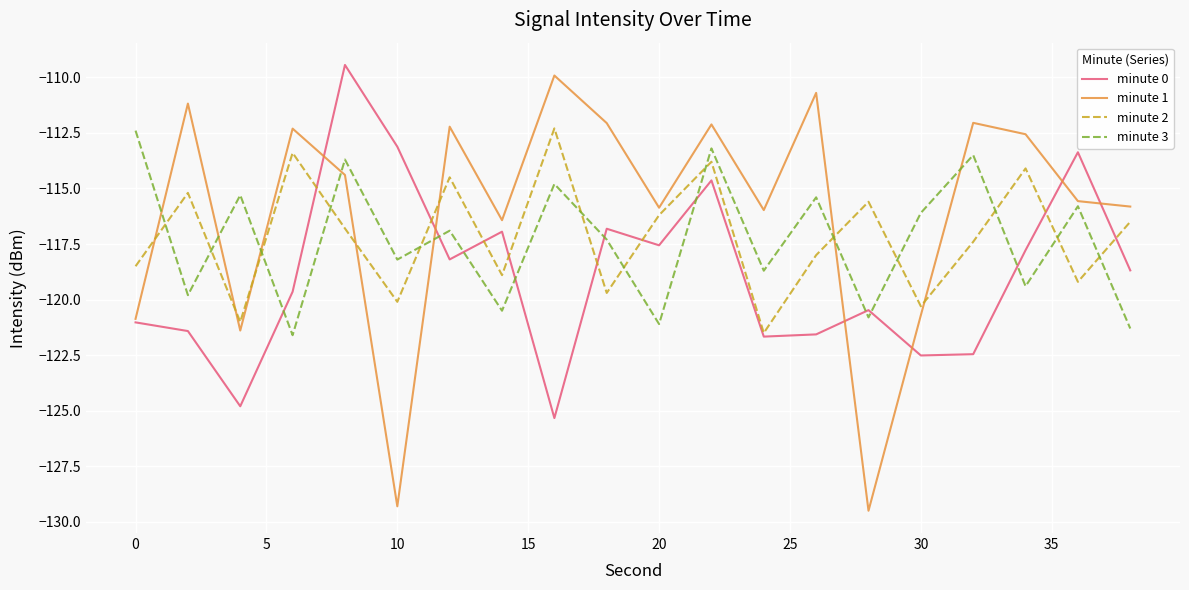

Which series has the largest range (max minus min)?

minute 1